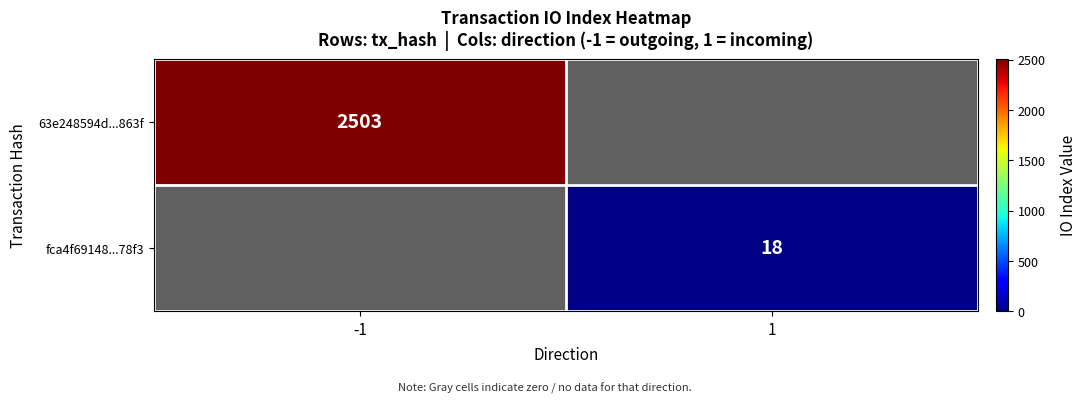

Which category has the highest value across all series?

-1